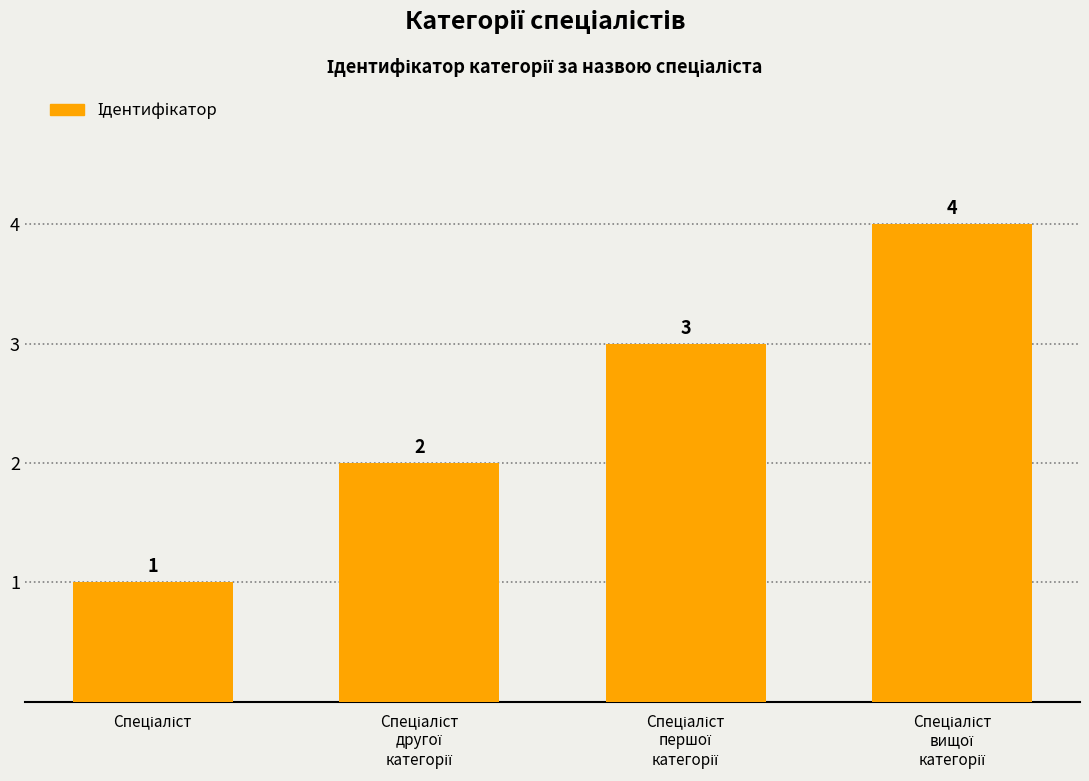

What is the greatest value displayed?

4